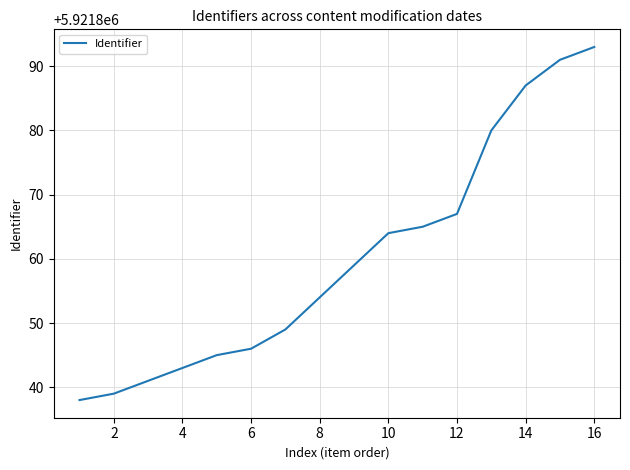

What is the minimum value shown in the chart?

5921838